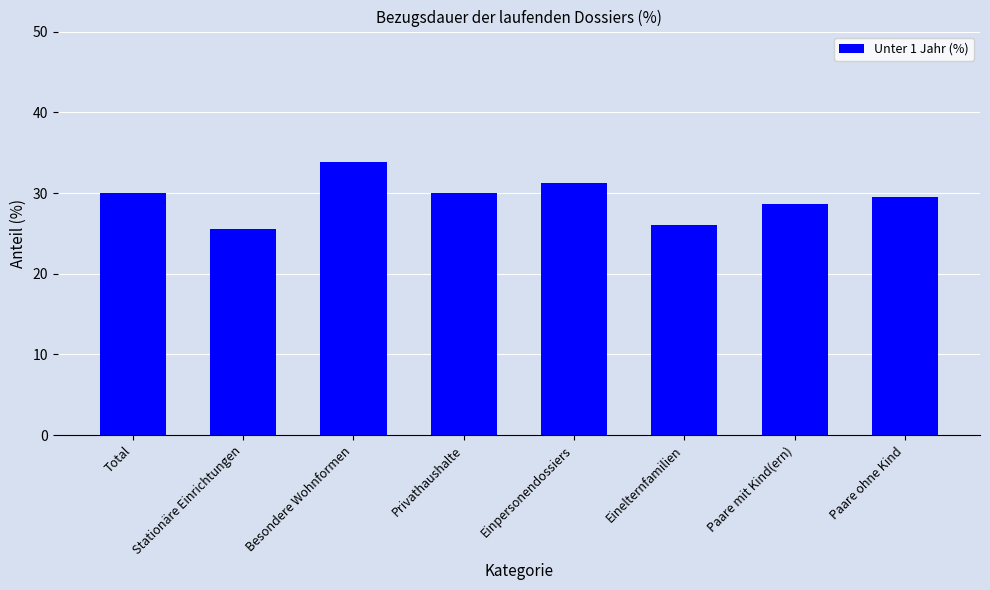

Reading right to left, what are all the values shown in this chart?

29.5	28.6	26.0	31.3	30.0	33.9	25.5	30.0